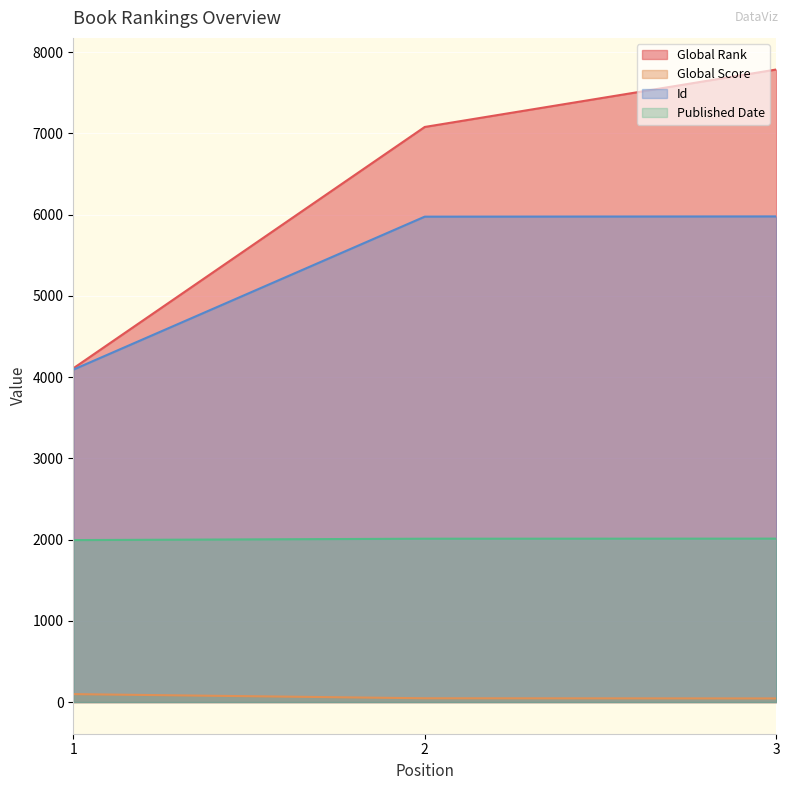

Which has a higher value, 3 or 1?

3